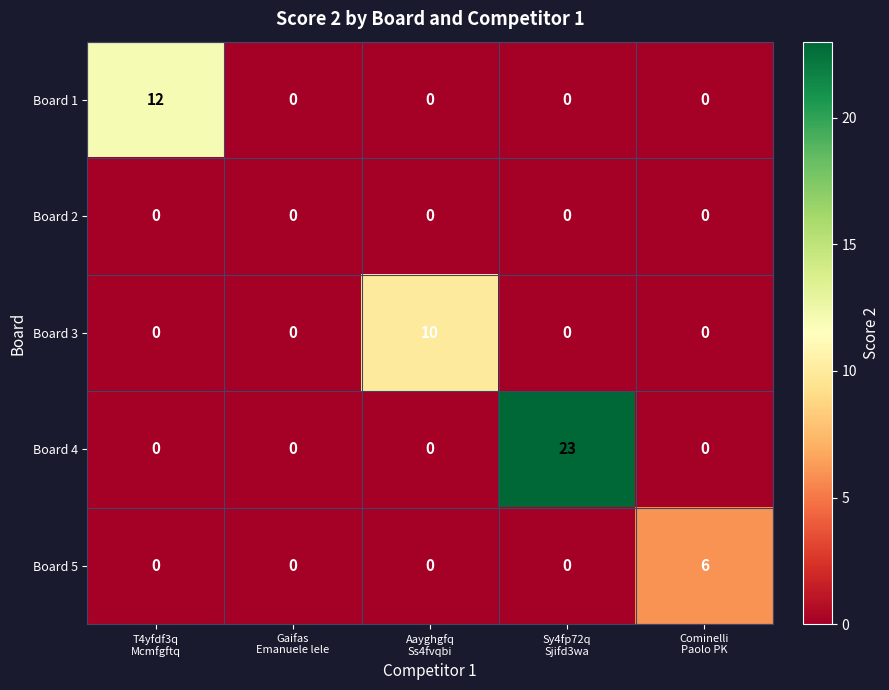

Which series has the widest spread of values?

Board 4